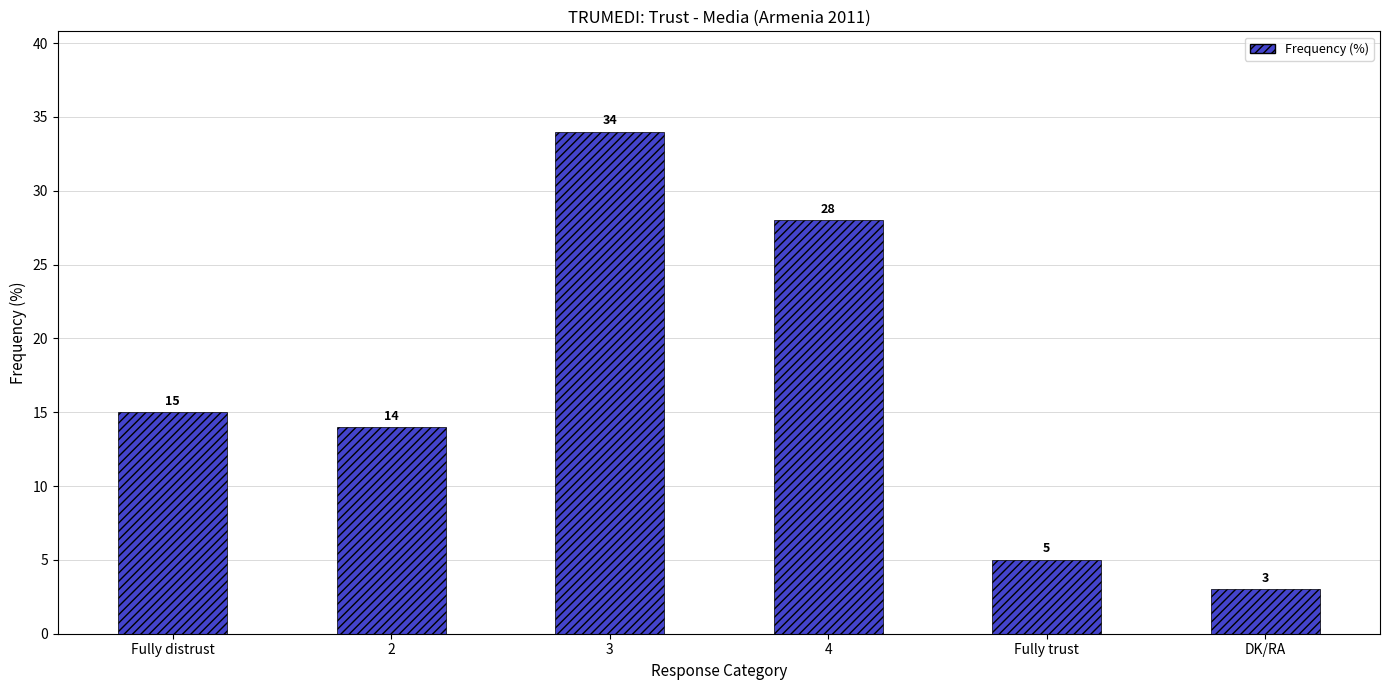

Rank the categories by value from lowest to highest.

DK/RA, Fully trust, 2, Fully distrust, 4, 3